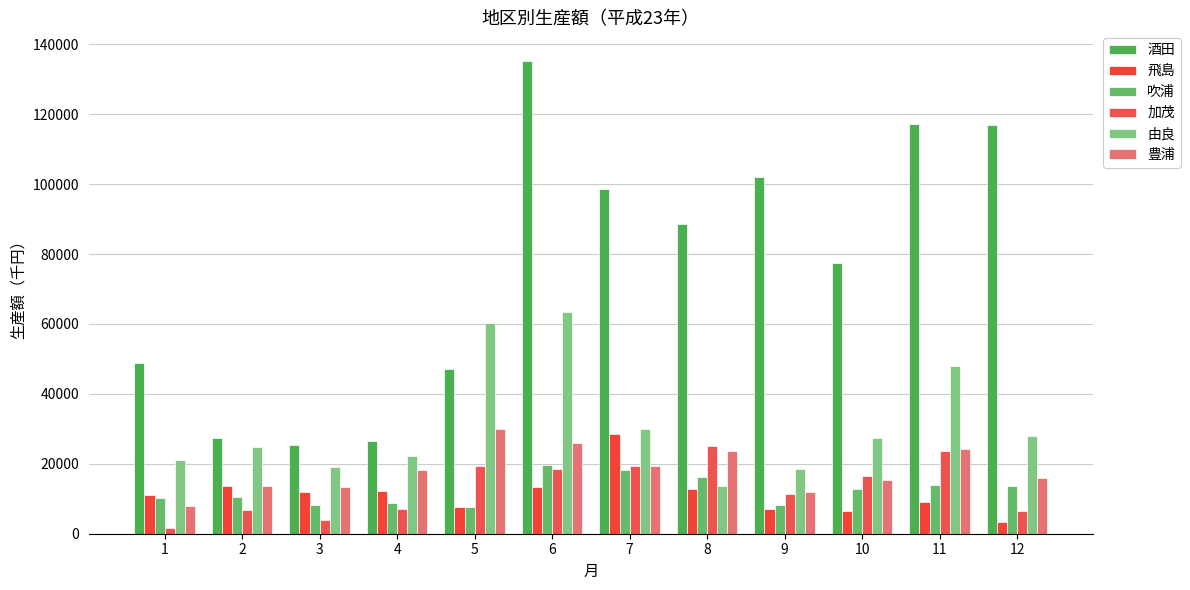

What is the value of the 酒田 bar at the 1st from the left?

48887